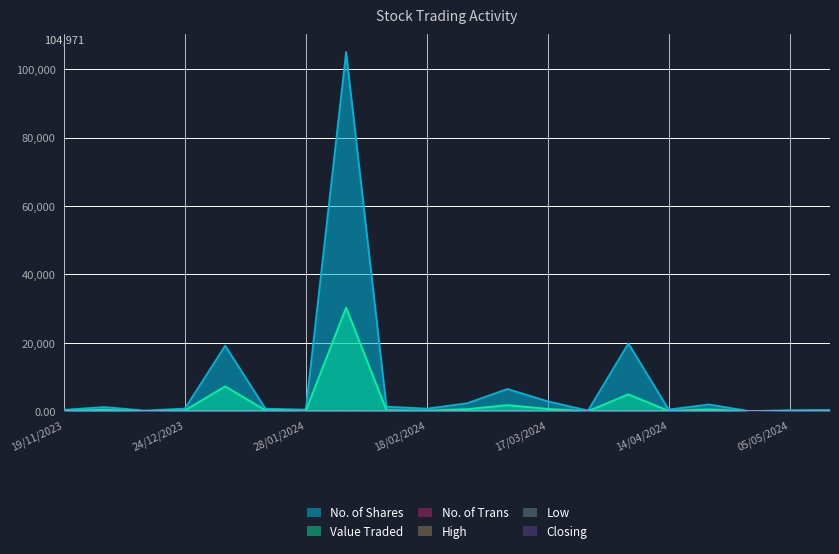

At which category does Closing reach its first local valley?

31/03/2024